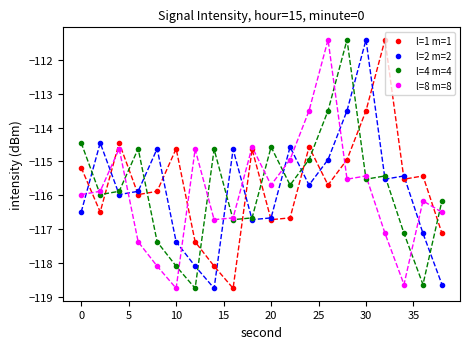

Does the chart have visible grid lines?

No